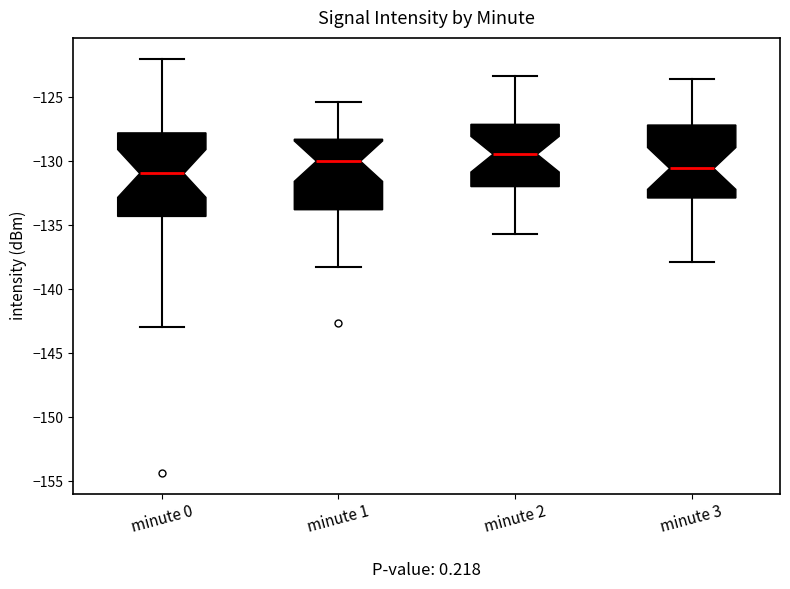

Reading left to right, read every box against the y-axis: the position of its median line, the range the box covers, and the ends of its whiskers. The values are not printed on the chart, so give them approximately, as read against the axis.

minute 0: median -131.0, box -134.5 to -128.0, whiskers -143.0 to -122.0
minute 1: median -130.0, box -134.0 to -128.5, whiskers -138.5 to -125.5
minute 2: median -129.5, box -132.0 to -127.0, whiskers -135.5 to -123.5
minute 3: median -130.5, box -133.0 to -127.0, whiskers -138.0 to -123.5